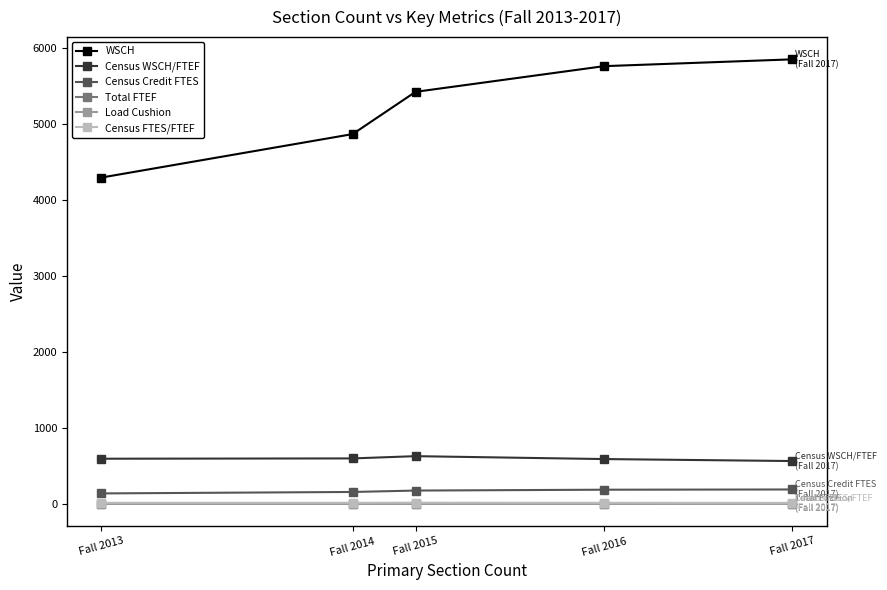

The value of Census Credit FTES at Fall 2013 is 143.1. True or false?

True